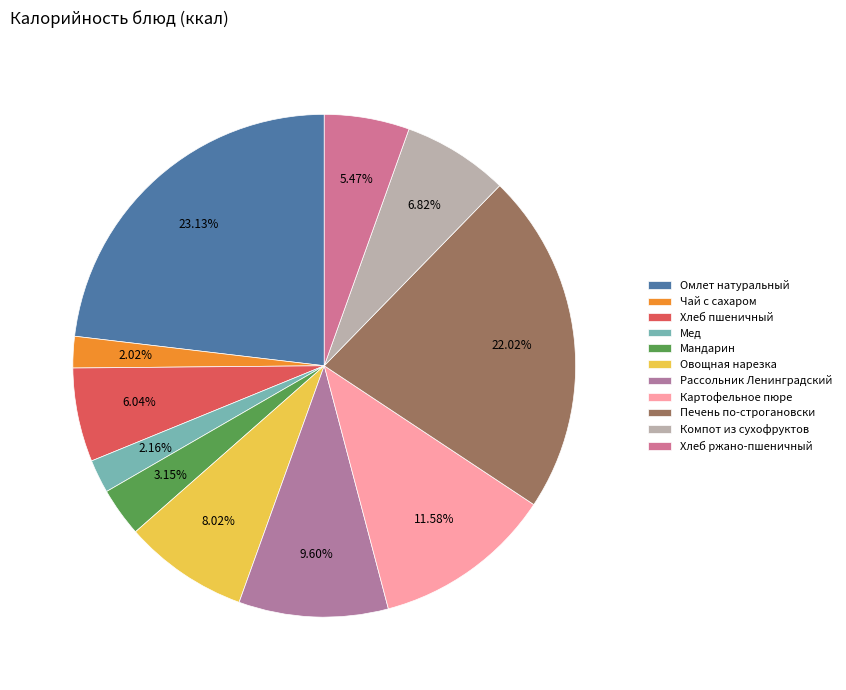

Which has a higher value, Печень по-строгановски or Мед?

Печень по-строгановски